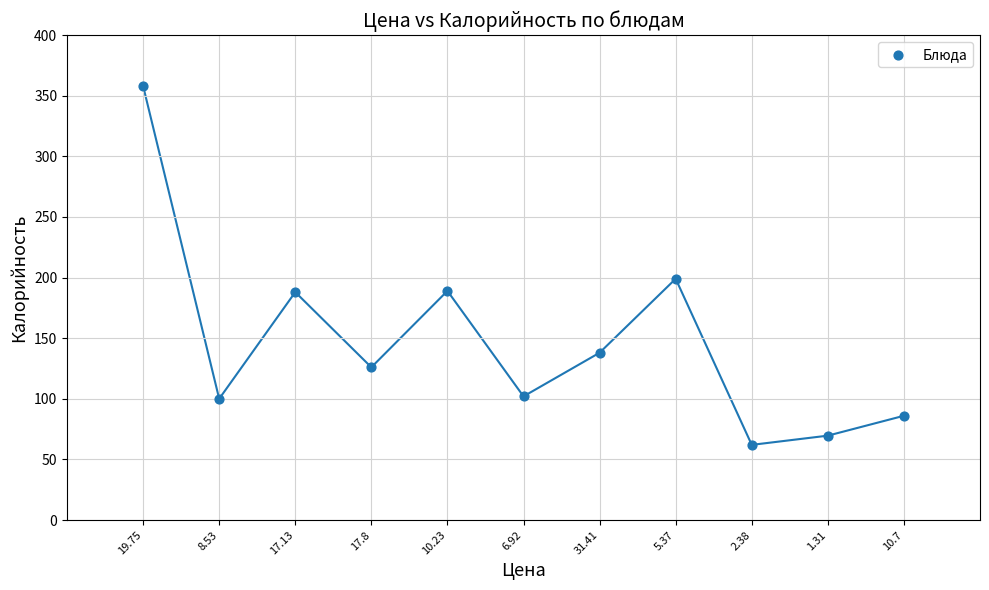

What is the average Y value?

147.1